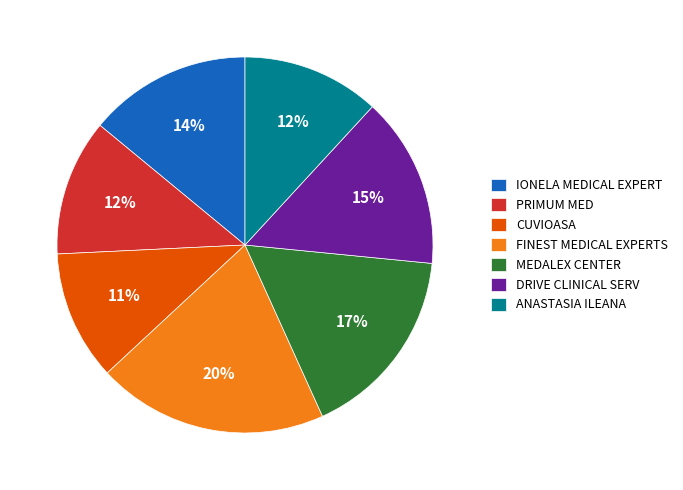

Is the sum of CUVIOASA and IONELA MEDICAL EXPERT greater than half?

No